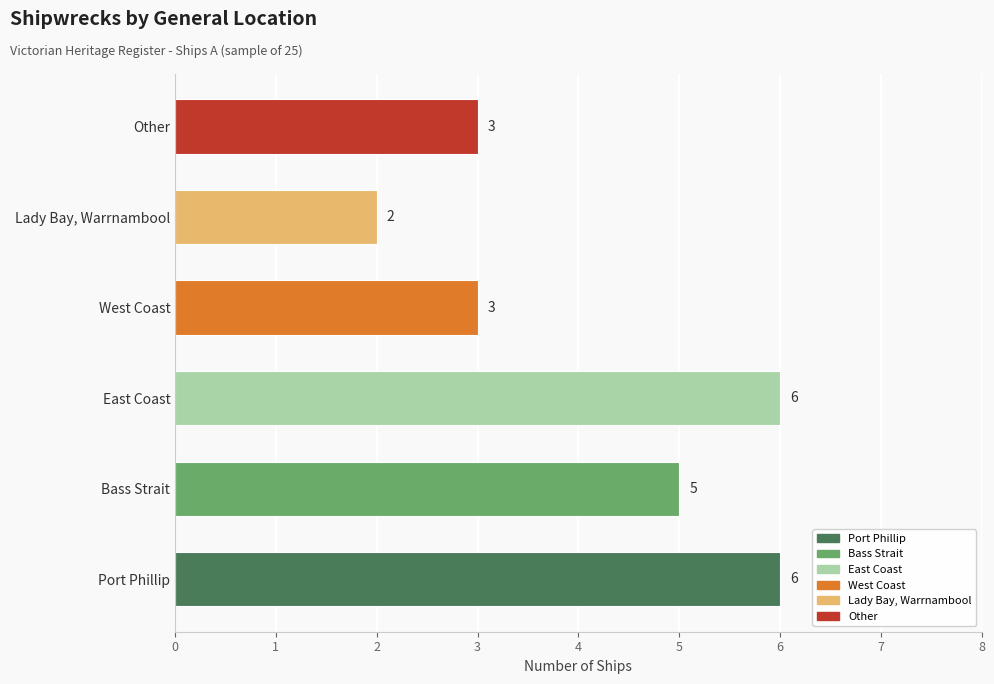

What is the average value?

4